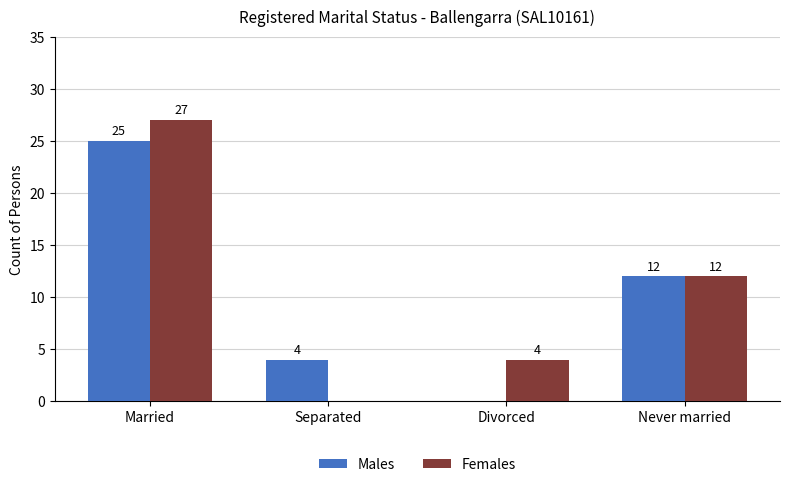

What is the total value across all series at Never married?

24